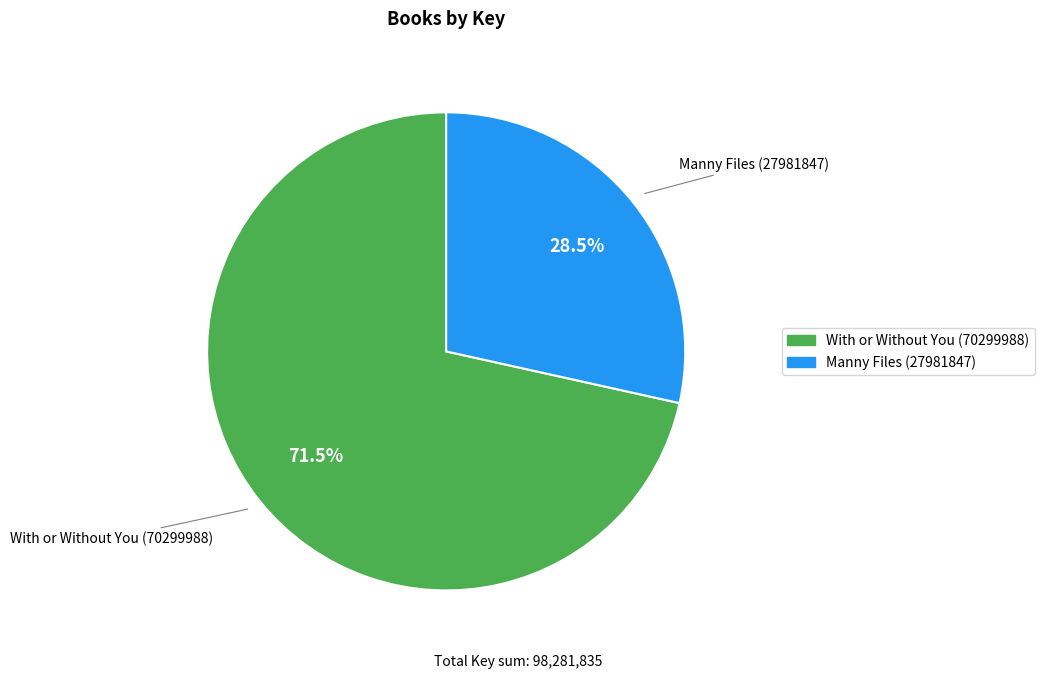

Rank the categories by value from highest to lowest.

With or Without You (70299988), Manny Files (27981847)